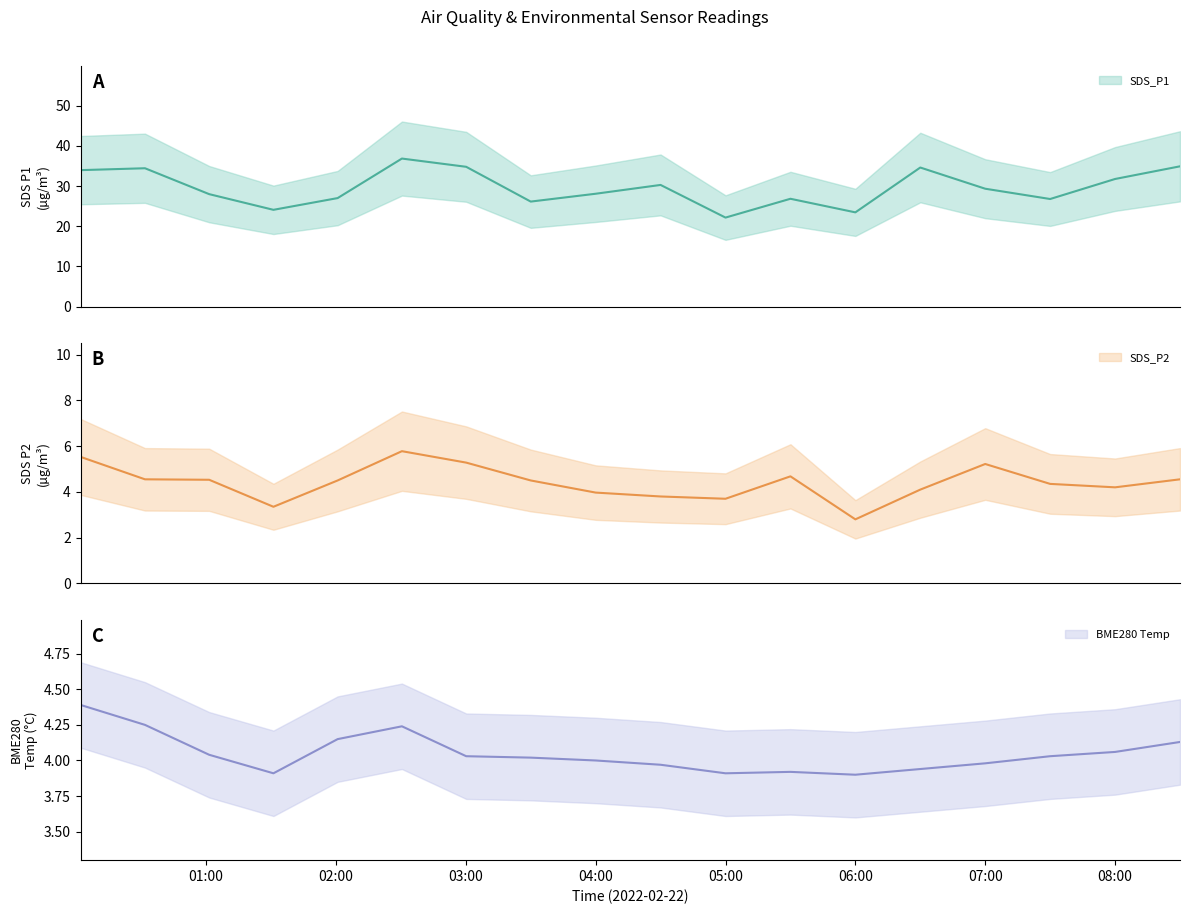

What is the label of the 12th point from the right?

2022/02/22 03:00